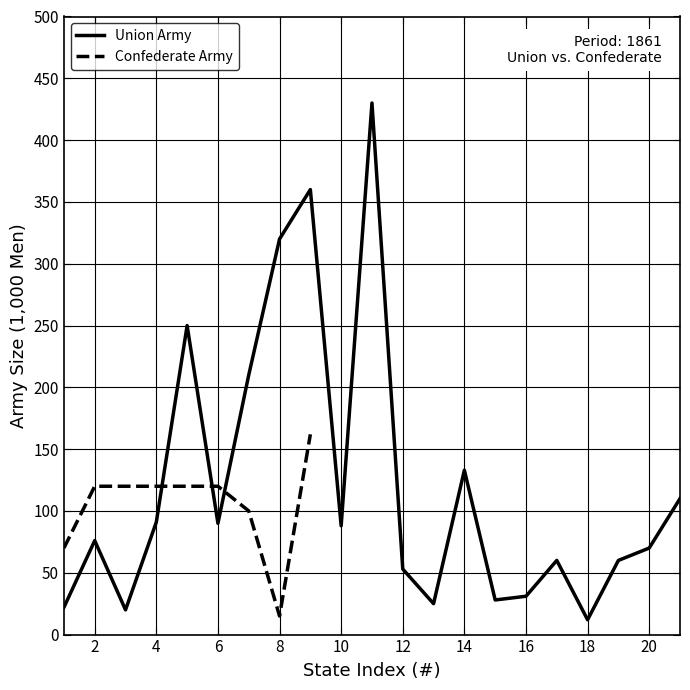

Reading right to left, what are all the values shown in this chart?

110	70	60	12	60	31	28	133	25	53	430	88	360	320	210	90	250	91	20	76	22